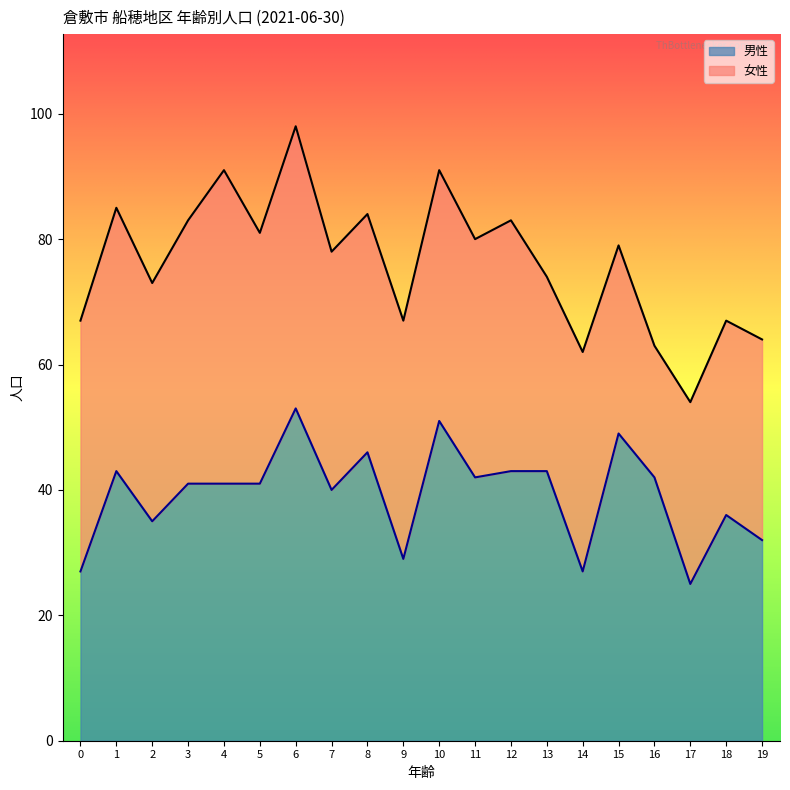

What is the minimum value shown in the chart?

25